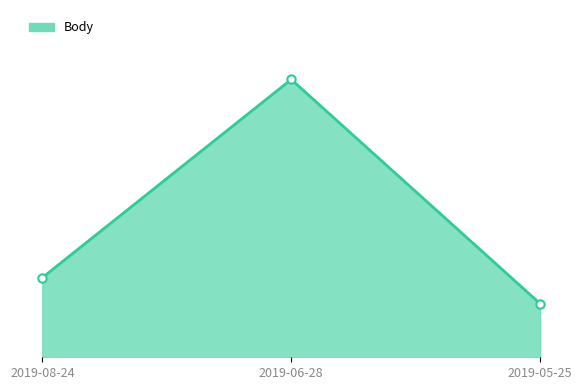

Rank the categories by Body_line value from highest to lowest.

2019-06-28, 2019-08-24, 2019-05-25